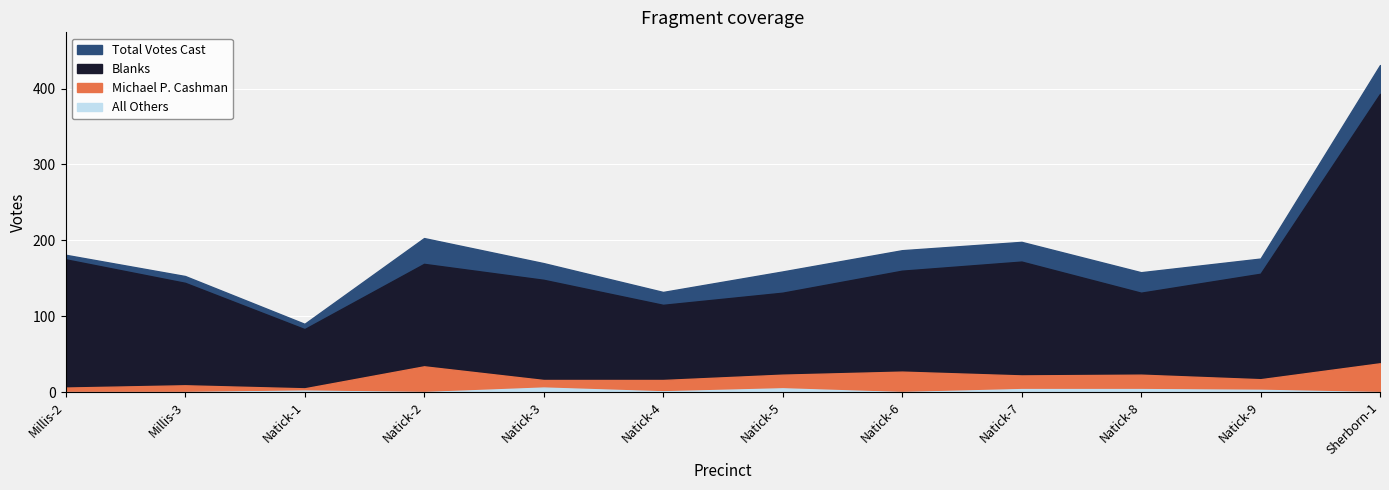

What is the value of the Total Votes Cast point at the 9th from the left?

198